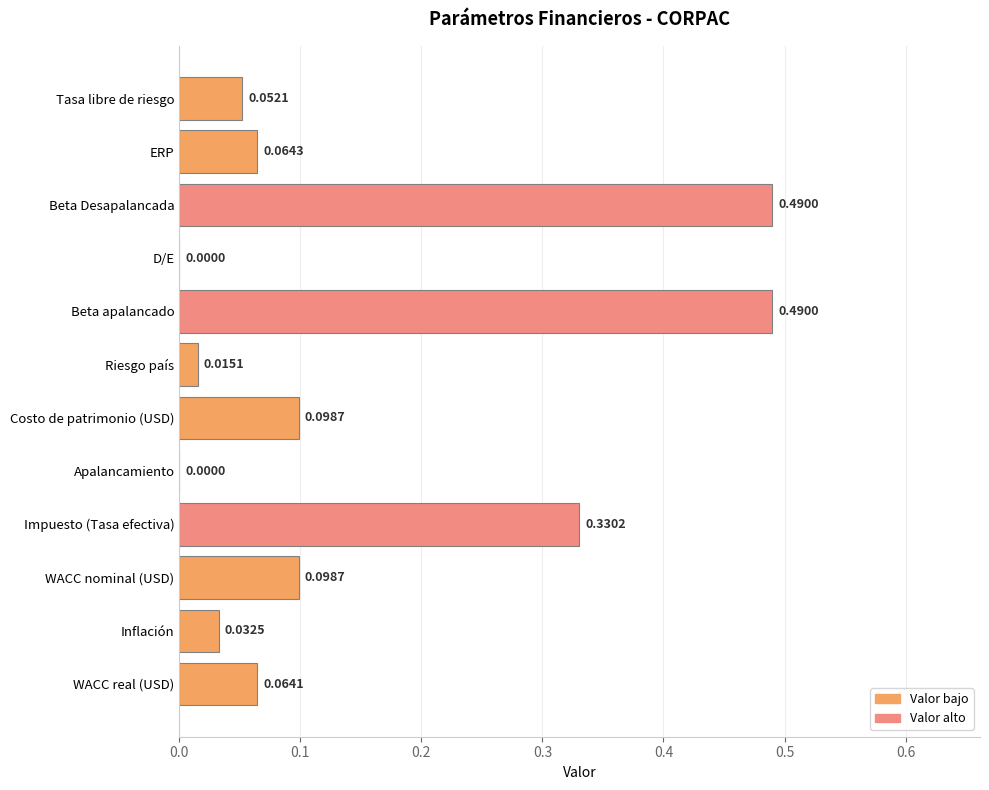

Between Costo de patrimonio (USD) and Riesgo país, which is larger?

Costo de patrimonio (USD)